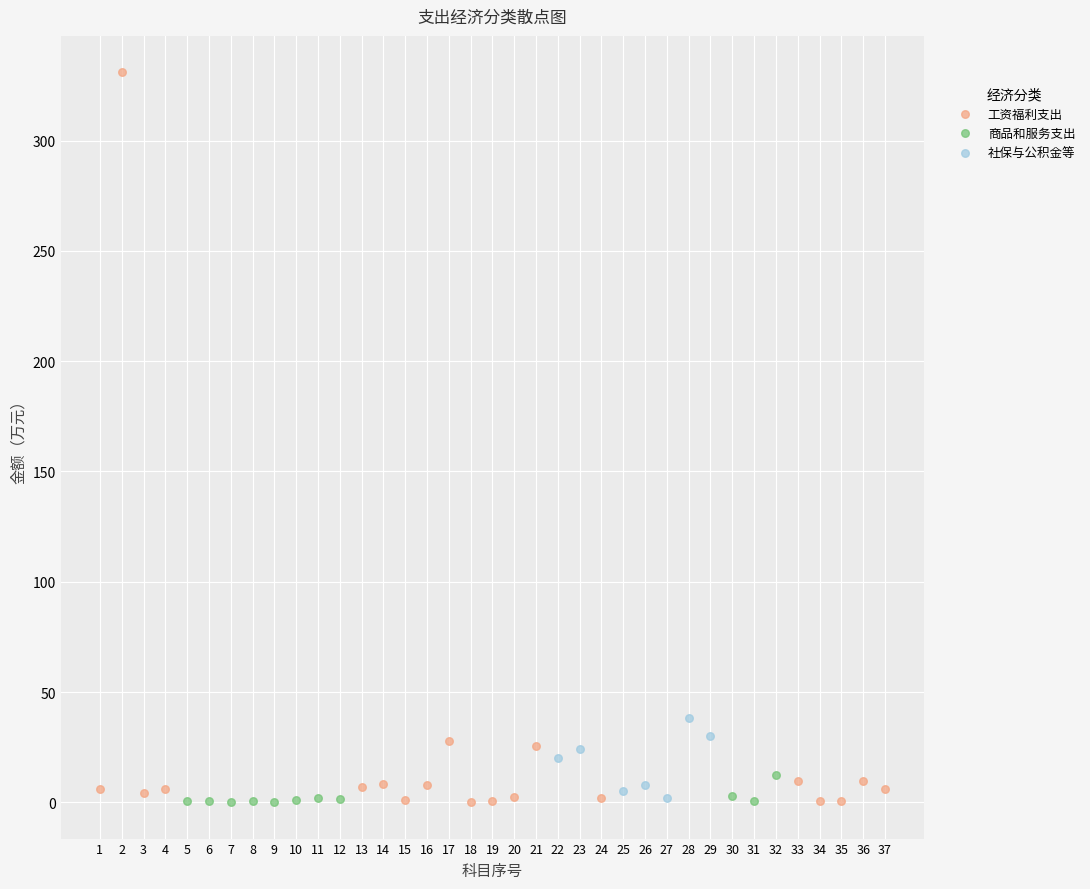

Which series reaches the maximum Y coordinate?

工资福利支出